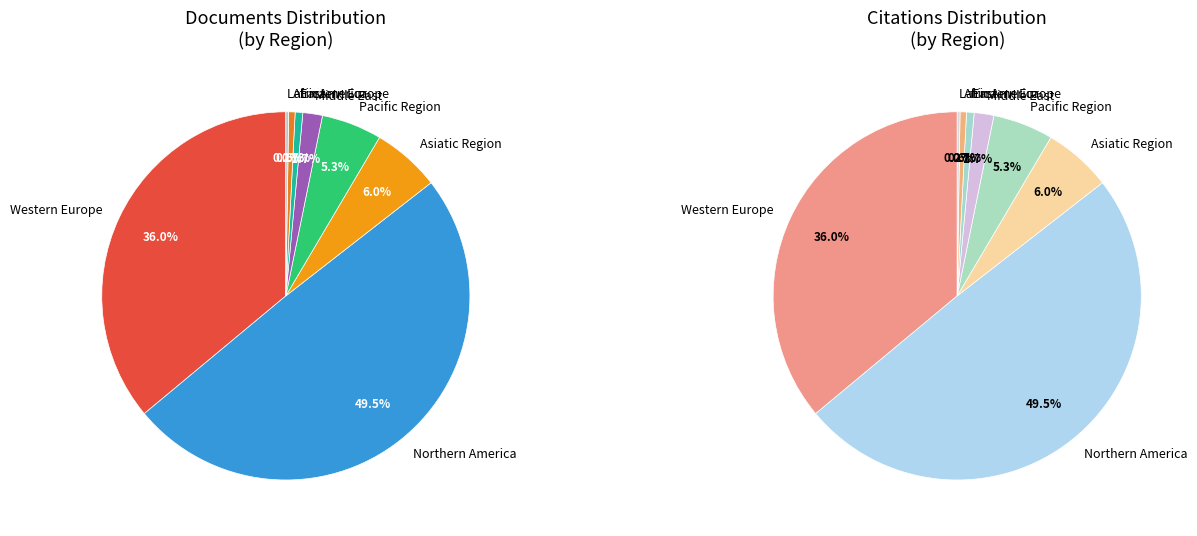

Count the number of slices in the pie.

8